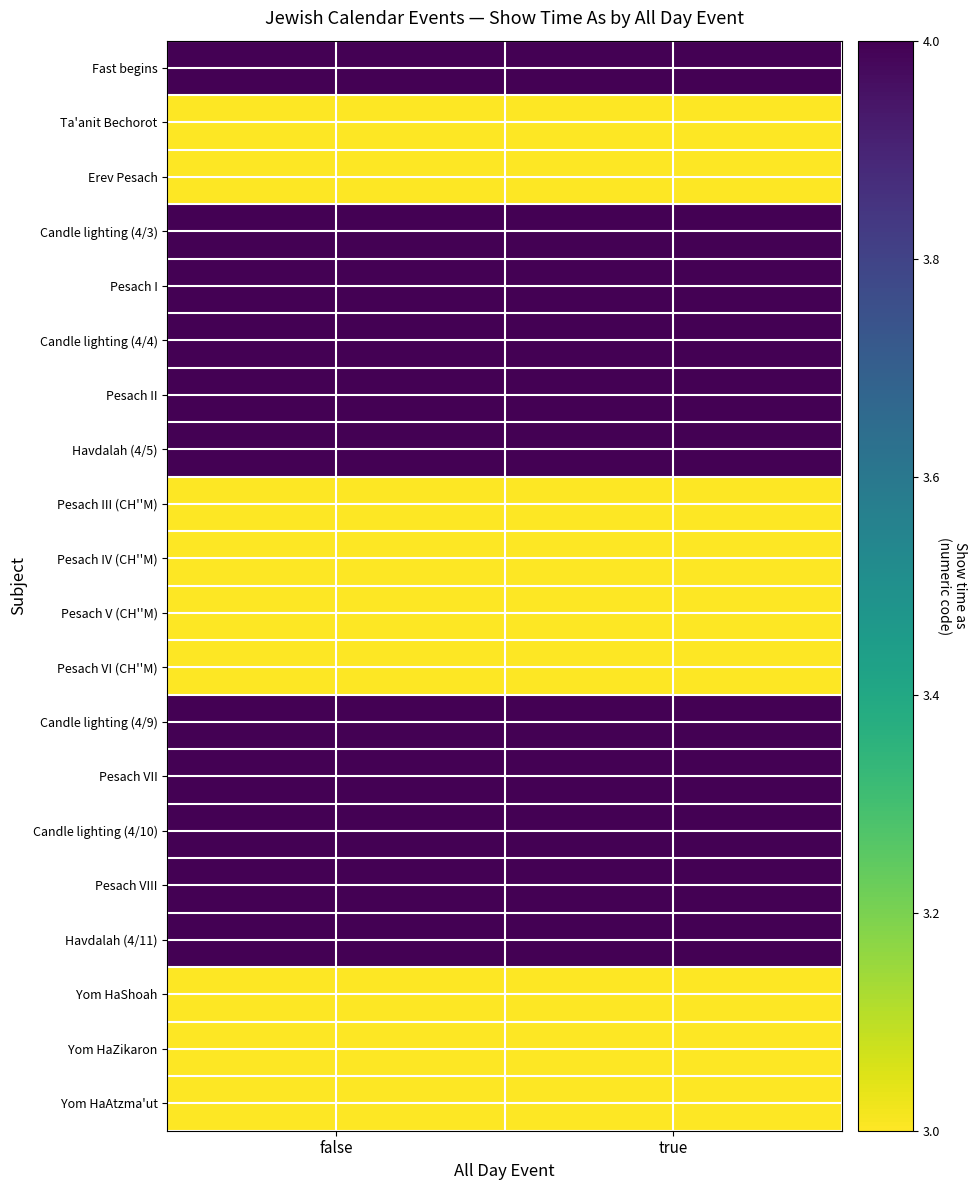

At which category is the sum across all series the highest?

false